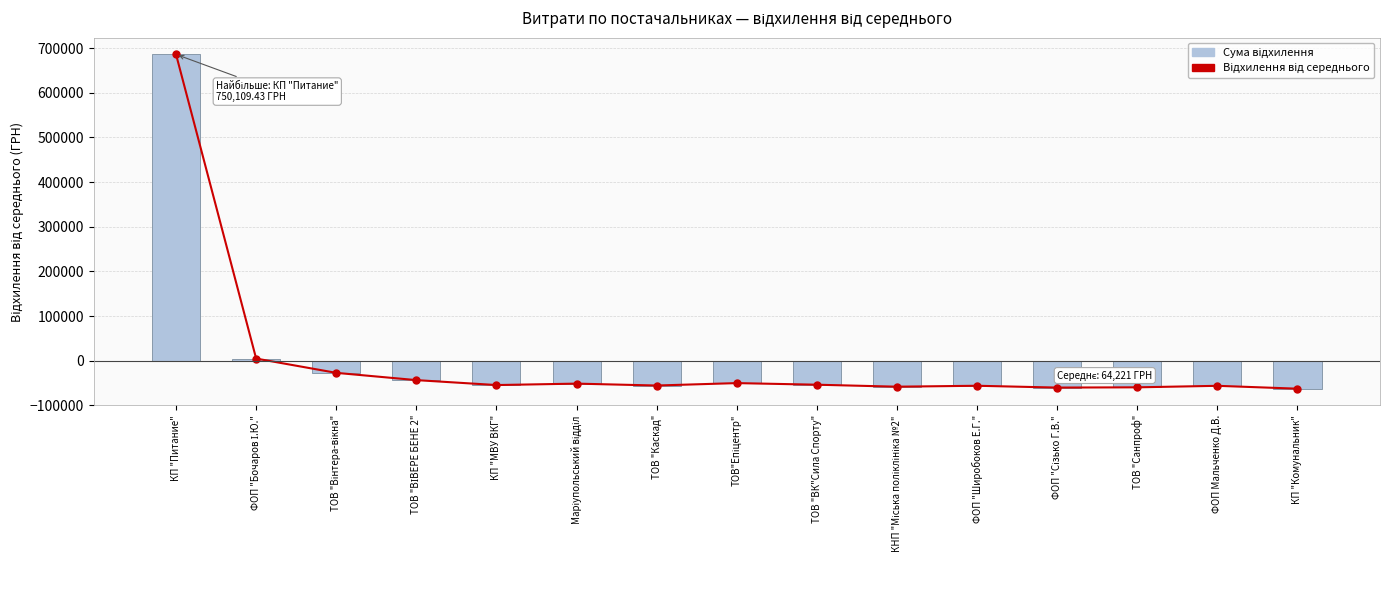

What is the highest value of the Сума відхилення series?

685888.8